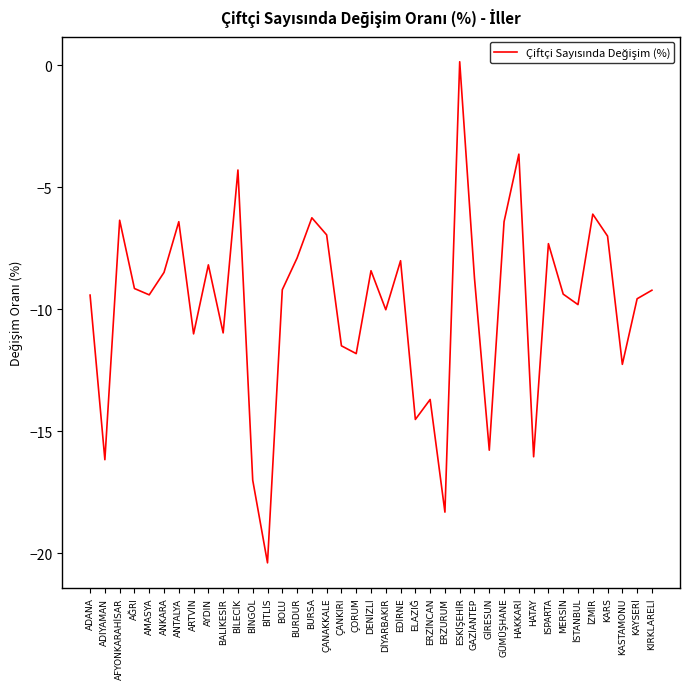

How many values are below zero?

38